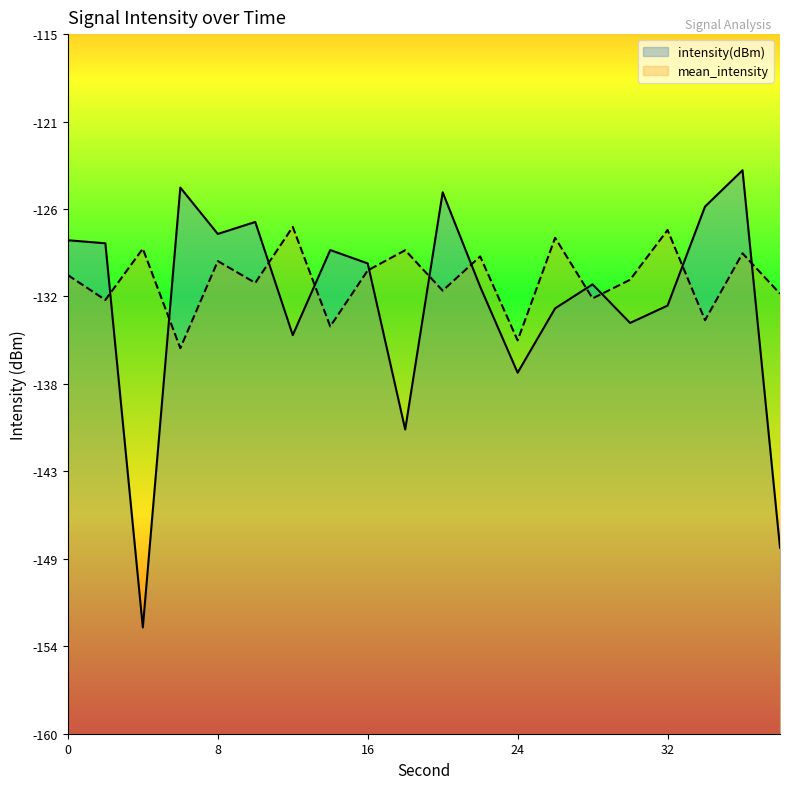

Is it true that mean_intensity equals -178.2 at 8?

False